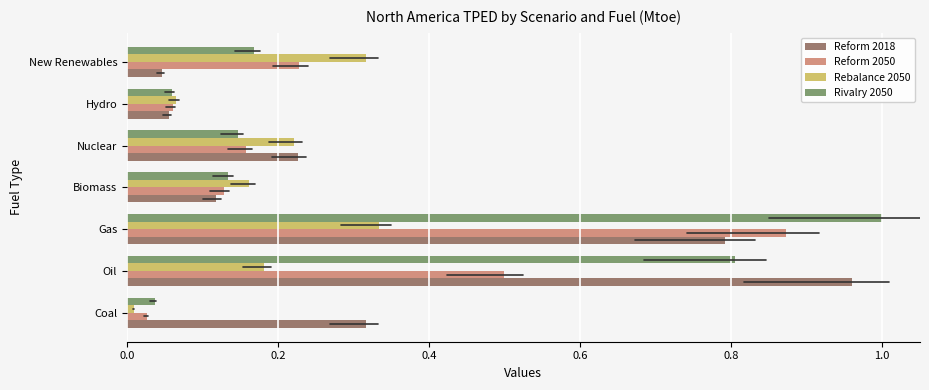

What is the difference between the second highest and minimum values in the Rivalry 2050 series?

0.8